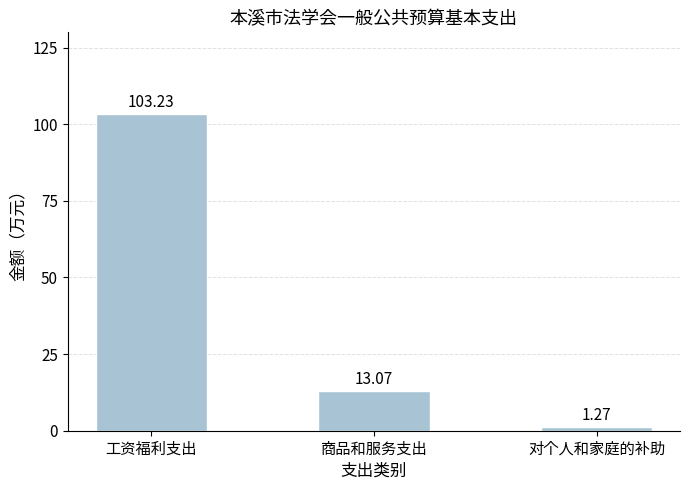

What is the label of the 3rd bar from the right?

工资福利支出